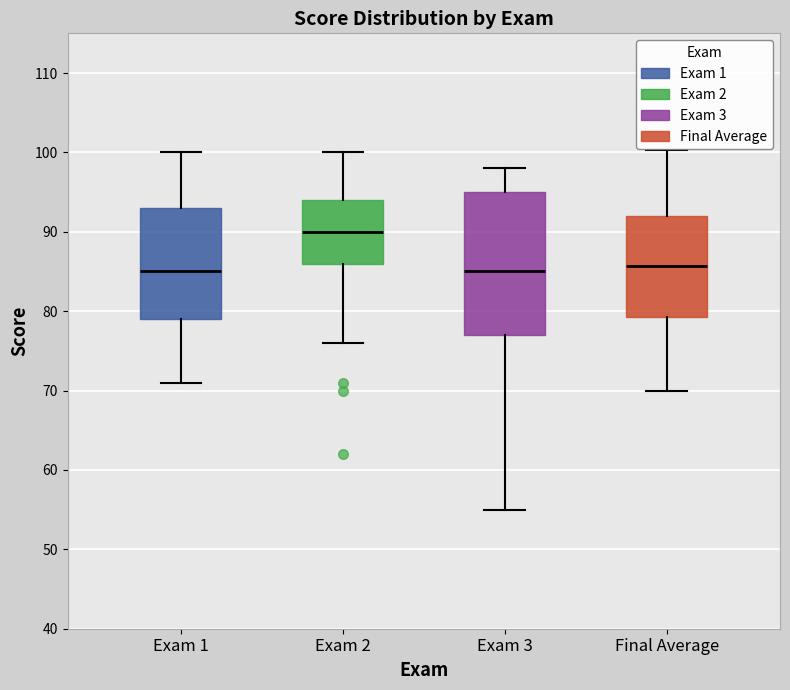

Where does the lower whisker of the box for Exam 3 end on the y-axis? The values are not printed on the chart, so give them approximately, as read against the axis.

55